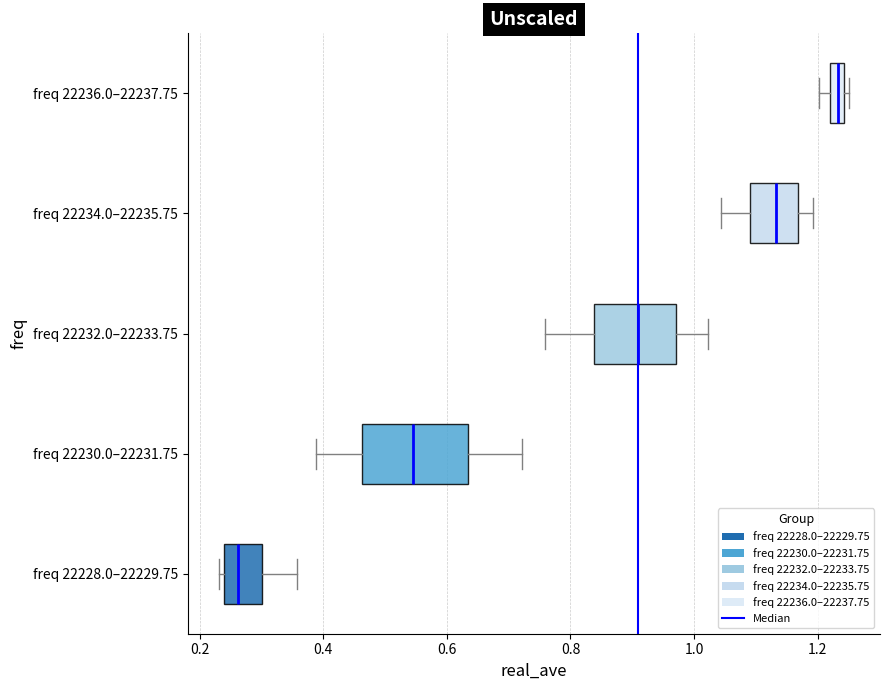

Where is the right edge of the box for freq 22236.0–22237.75 on the x-axis? The values are not printed on the chart, so give them approximately, as read against the axis.

1.24